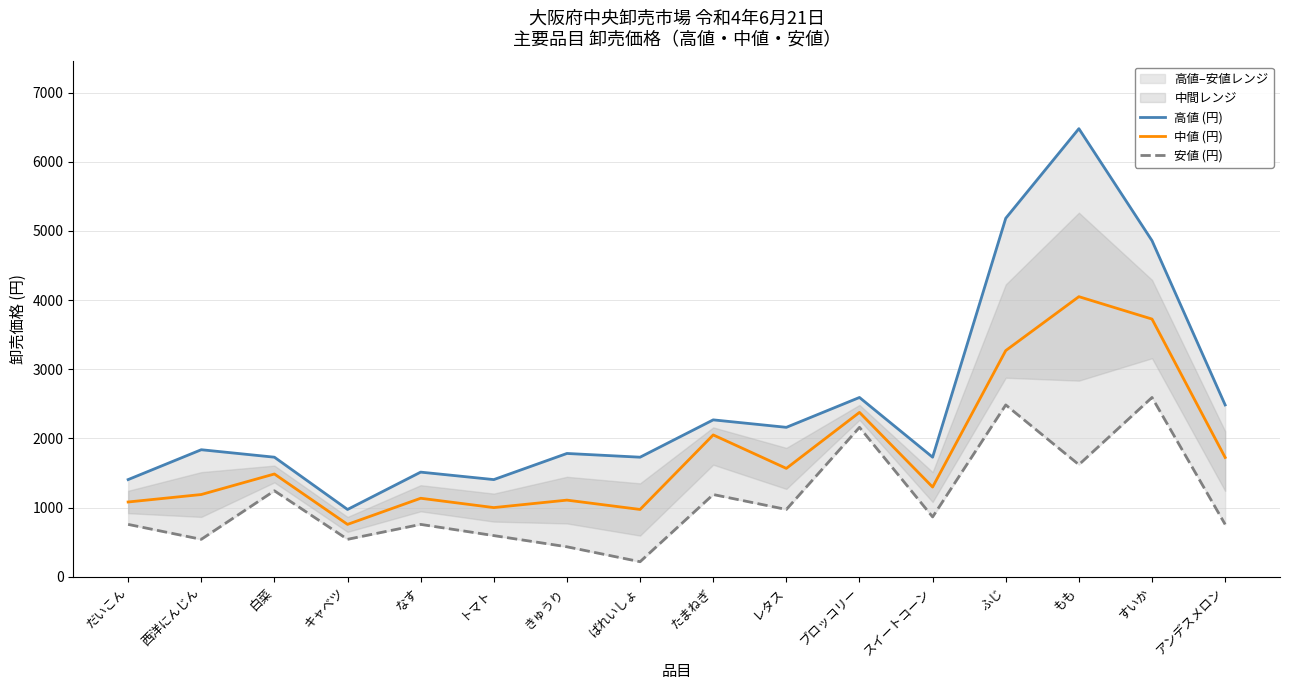

Reading left to right, list all the values displayed in this chart.

高値 (円): 1404	1836	1728	972	1512	1404	1782	1728	2268	2160	2592	1728	5184	6480	4860	2484
中値 (円): 1080	1188	1485	756	1134	999	1107	972	2050	1566	2376	1296	3270	4050	3726	1724
安値 (円): 756	540	1242	540	756	594	432	216	1188	972	2160	864	2484	1620	2592	756